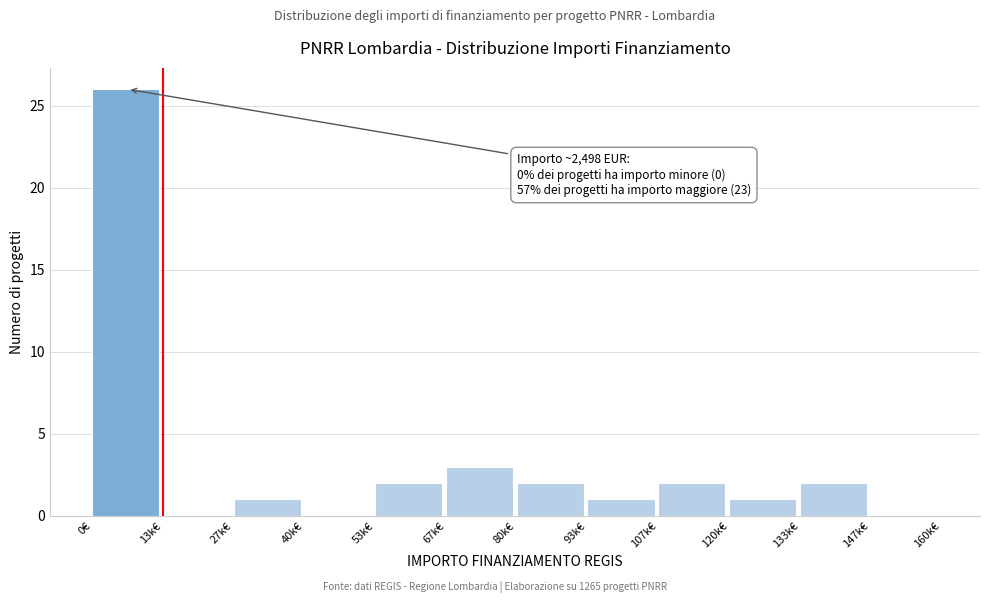

Reading left to right, extract all data points from this chart.

0€=26	13k€=0	27k€=1	40k€=0	53k€=2	67k€=3	80k€=2	93k€=1	107k€=2	120k€=1	133k€=2	147k€=0